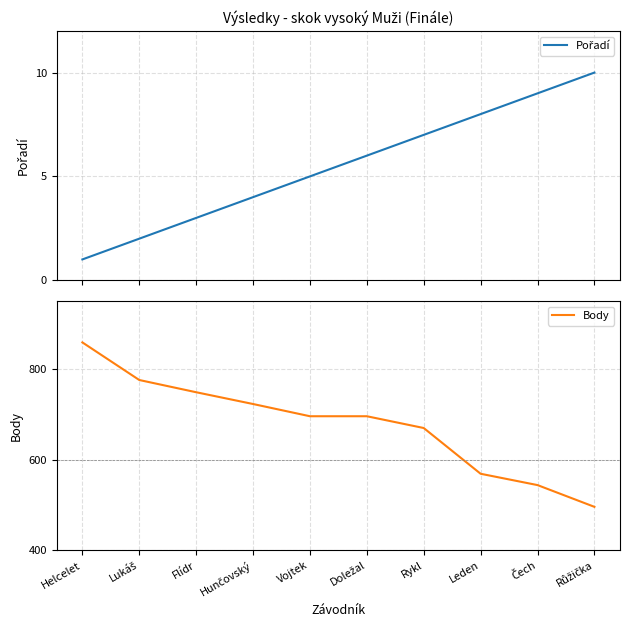

True or false: Pořadí and Body intersect in this chart.

False